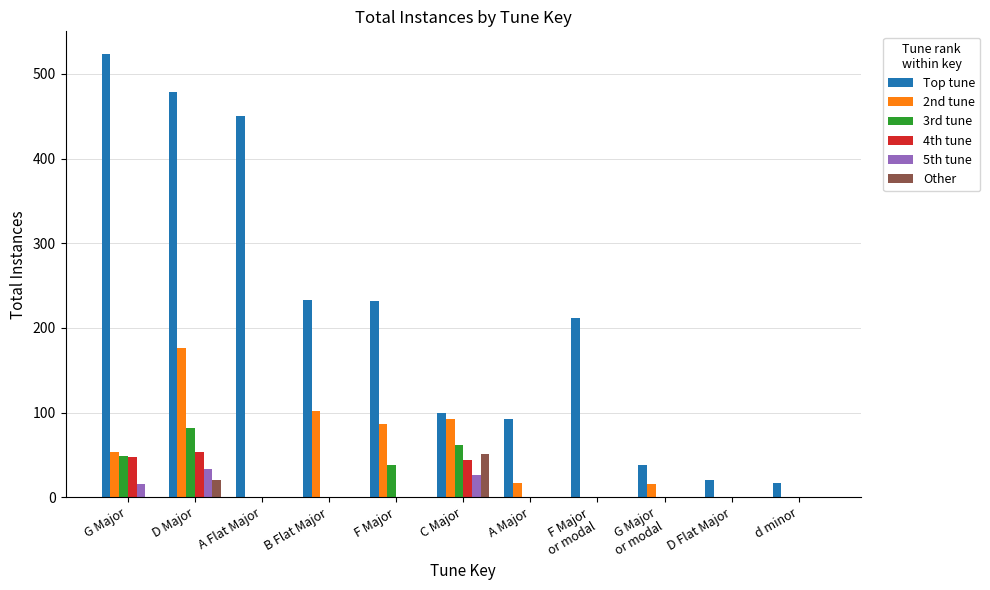

At which label does Top tune reach its peak?

G Major